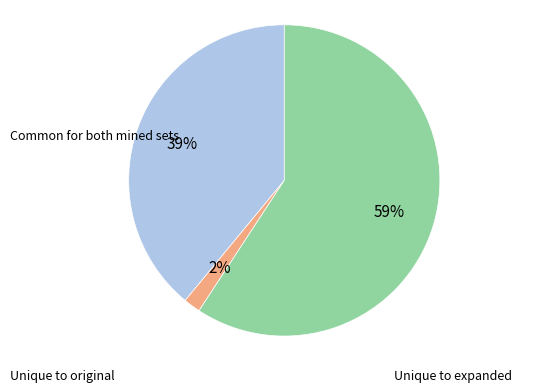

How many slices are in this pie chart?

3